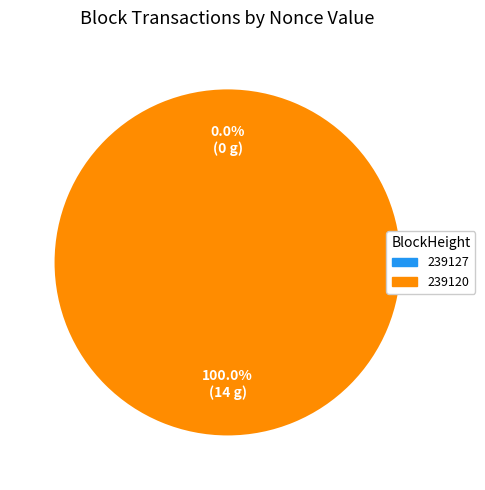

Rank the categories by value from lowest to highest.

239127, 239120